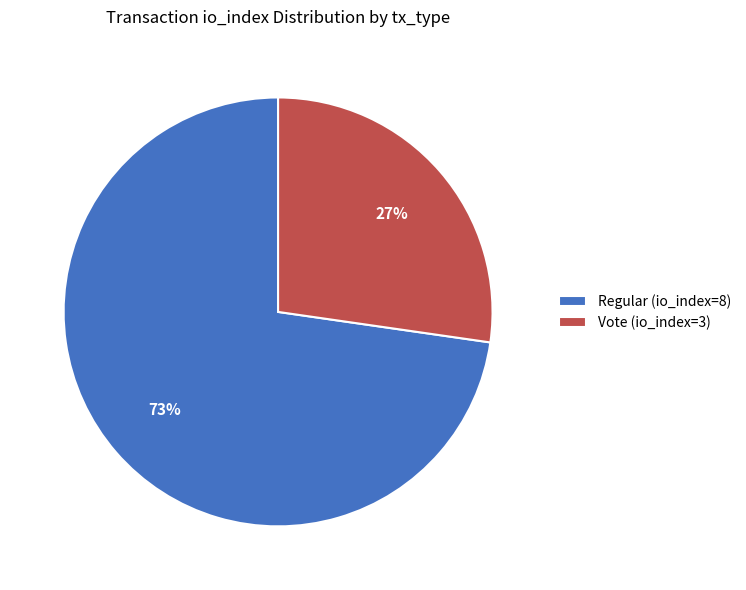

Rank the categories by value from lowest to highest.

Vote (io_index=3), Regular (io_index=8)